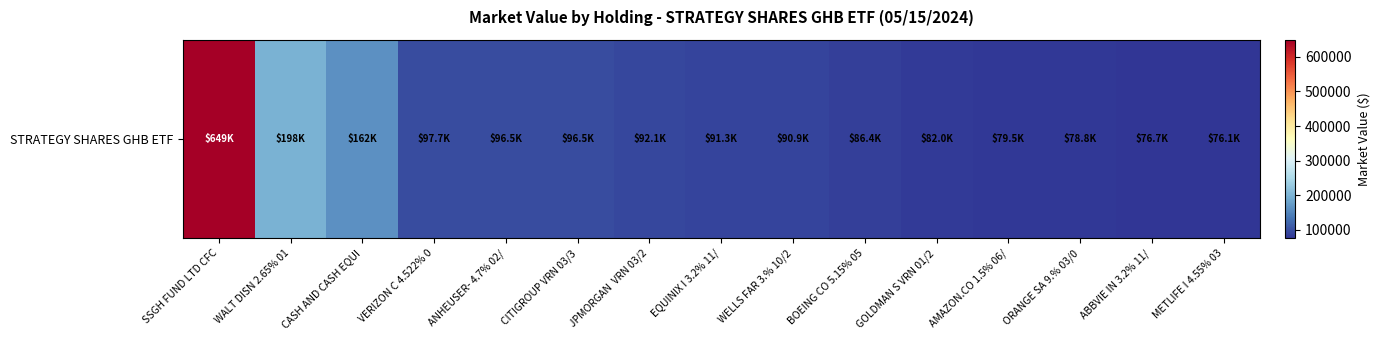

Which has a higher value, WALT DISN 2.65% 01 or CASH AND CASH EQUI?

WALT DISN 2.65% 01